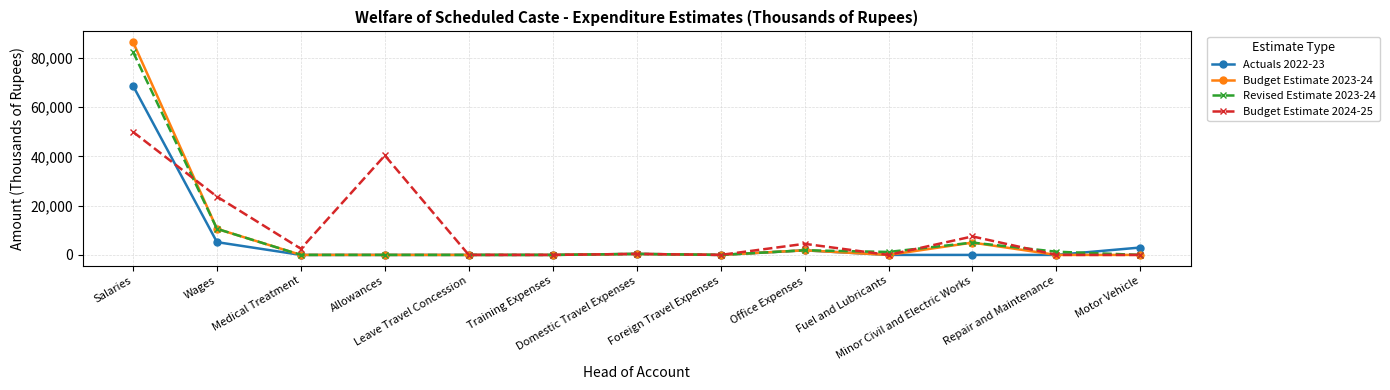

What is the label of the 4th point from the right?

Fuel and Lubricants